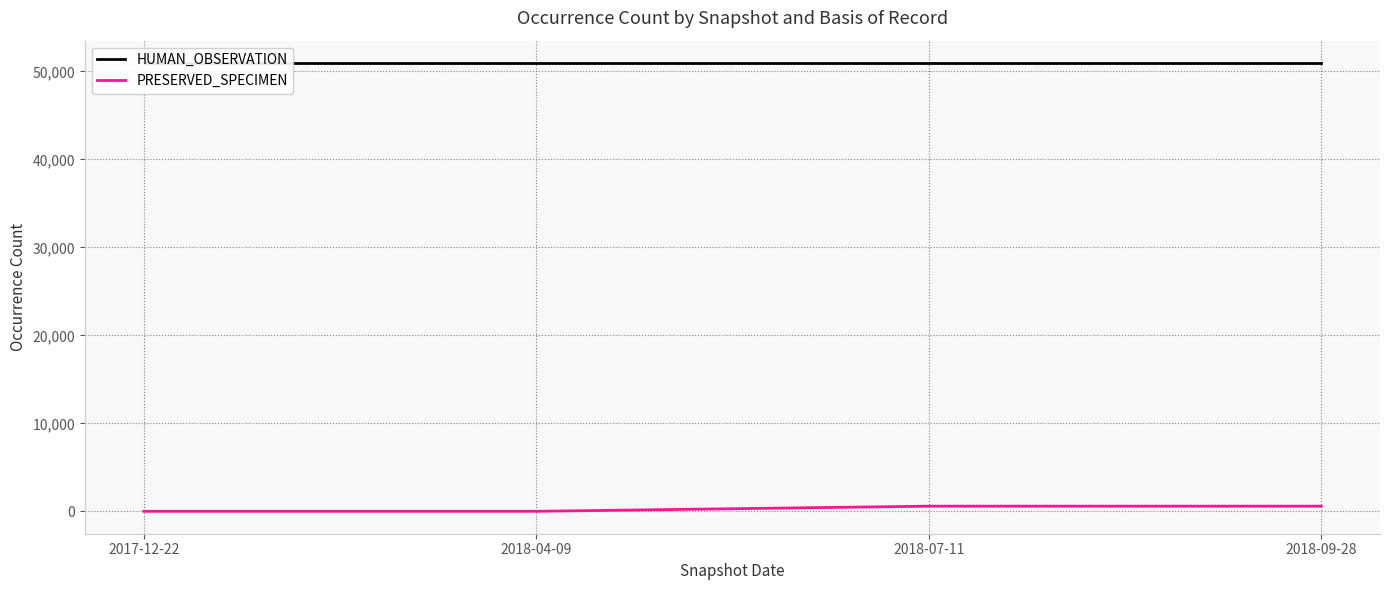

What is the label of the 4th point from the right?

2017-12-22